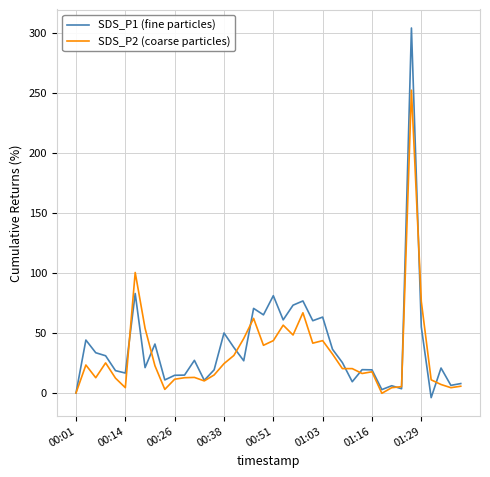

Which series has the widest spread of values?

SDS_P1 (fine particles)